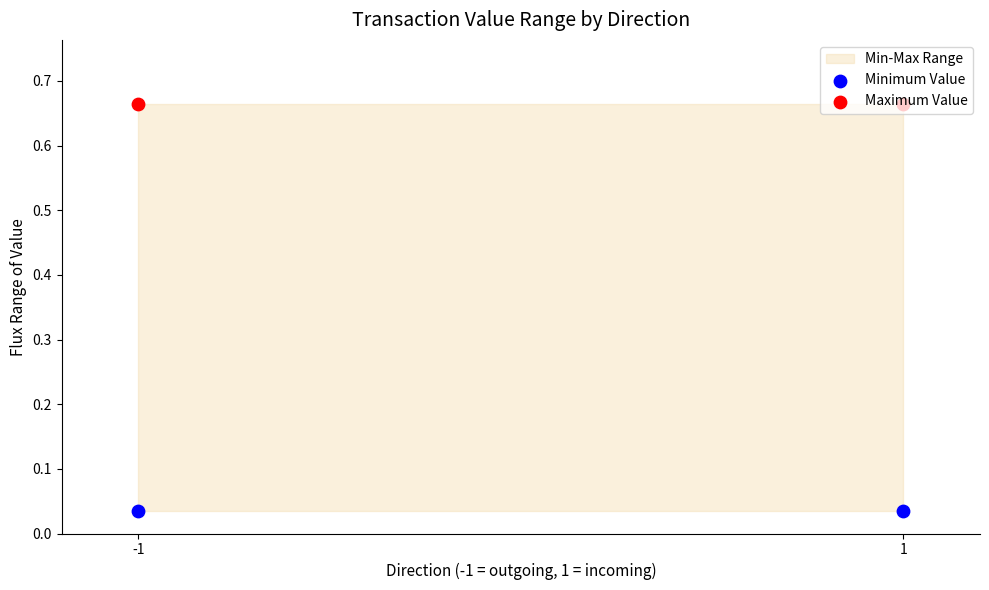

What is the total value across all series at -1?

0.7